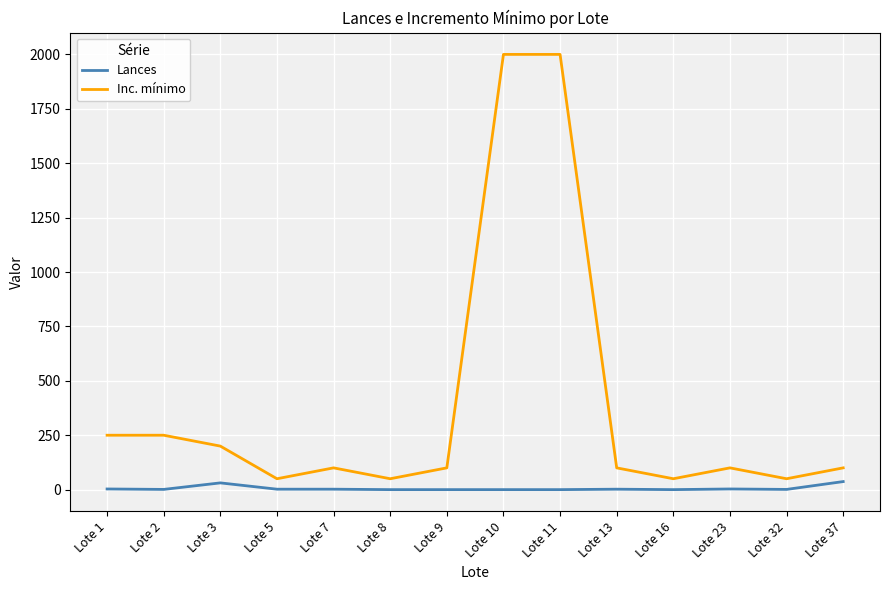

Which series has the largest total across all categories?

Inc. mínimo